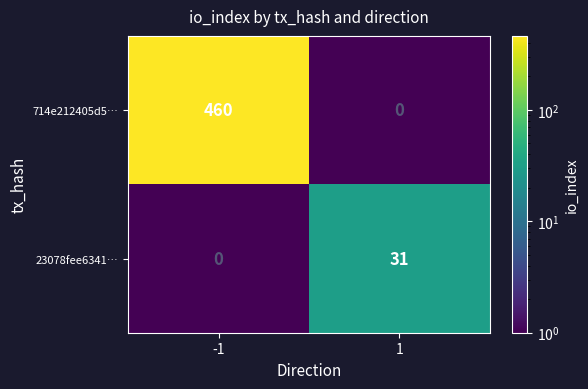

True or false: 23078fee6341… has a value of -15 at -1.

False